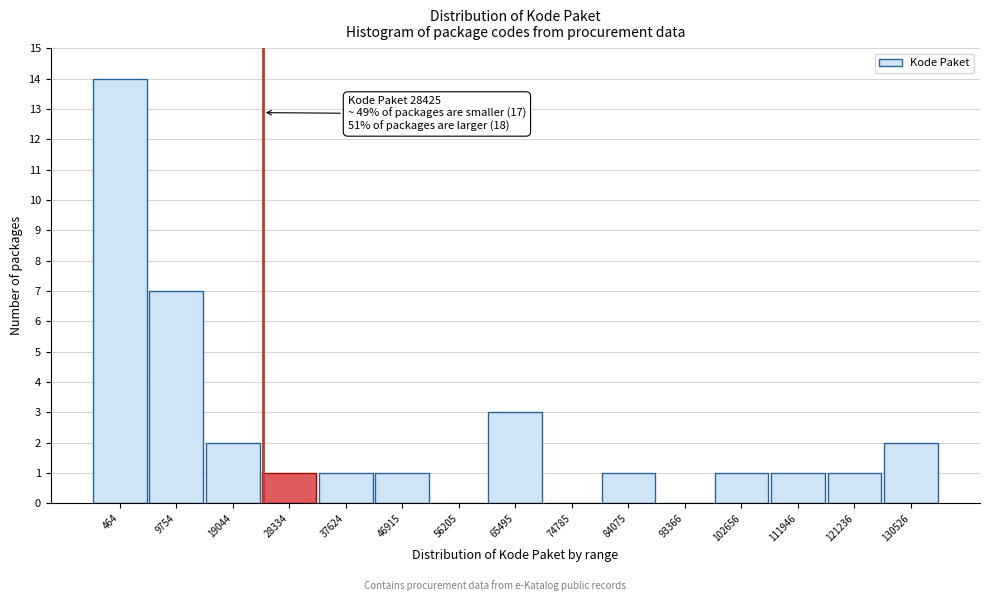

Reading left to right, what are all the values shown in this chart?

464=14	9754=7	19044=2	28334=1	37624=1	46915=1	56205=0	65495=3	74785=0	84075=1	93366=0	102656=1	111946=1	121236=1	130526=2